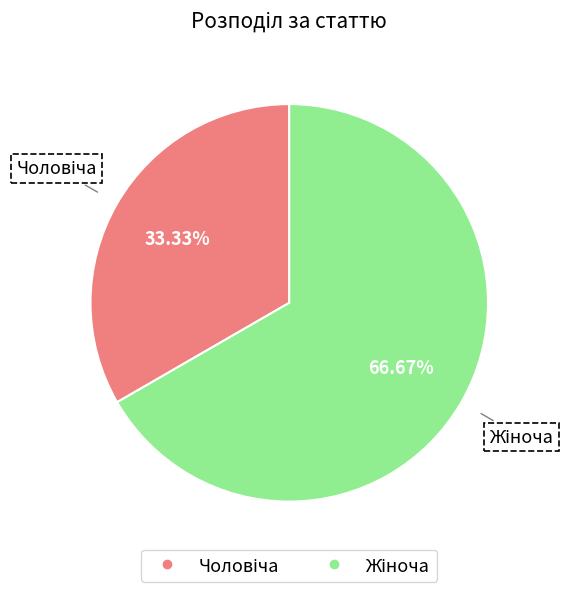

Does any single category account for the majority?

Yes